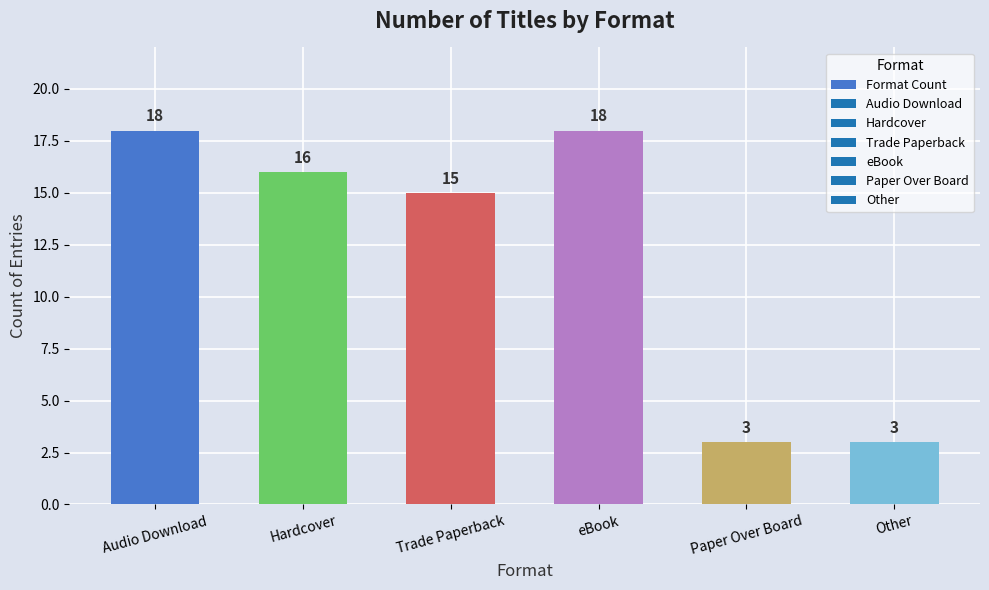

Reading right to left, what are all the values shown in this chart?

Other=3	Paper Over Board=3	eBook=18	Trade Paperback=15	Hardcover=16	Audio Download=18